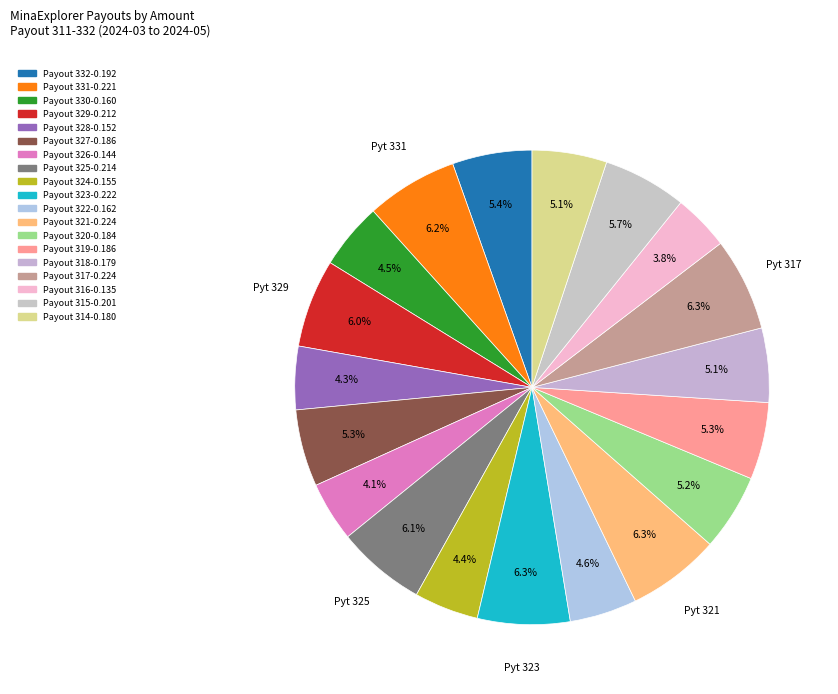

What percentage is NOT represented by Payout 318?

94.9%